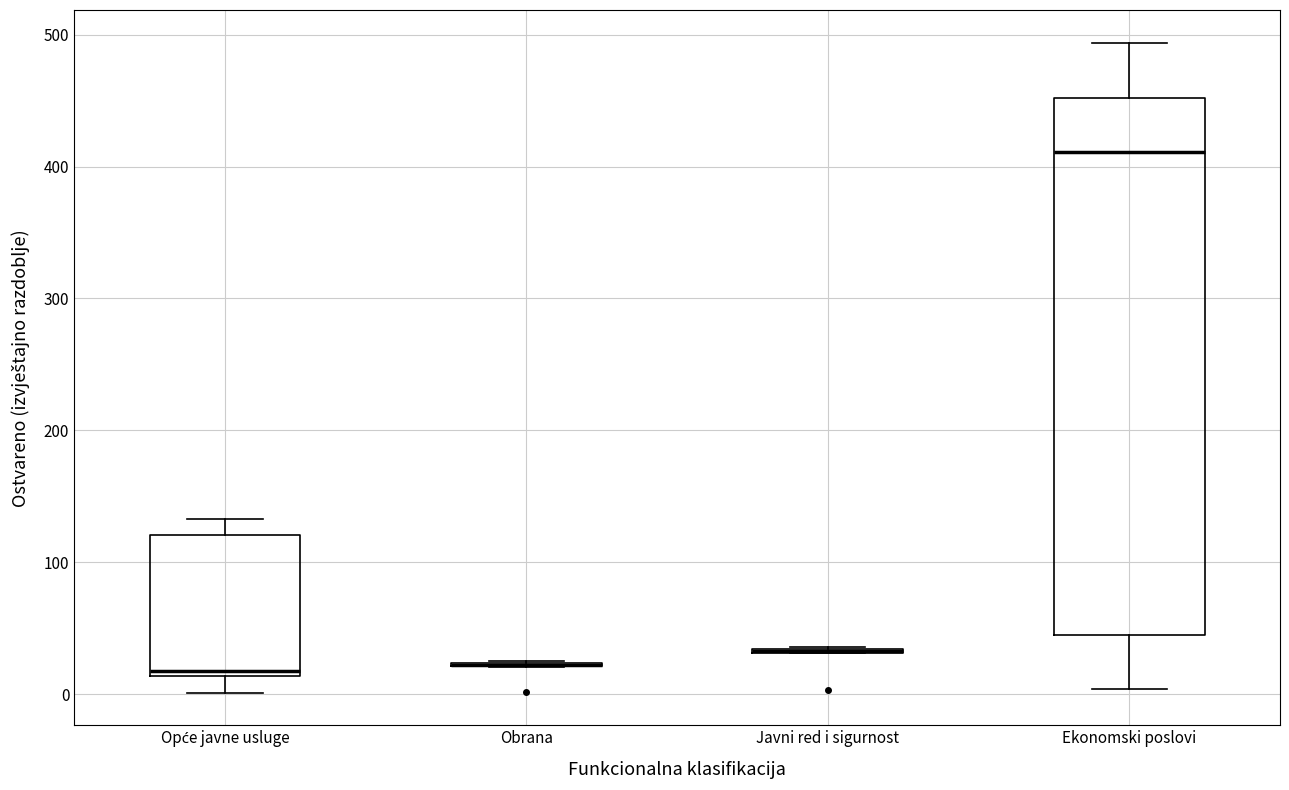

Reading left to right, transcribe this box plot: for each box, give where its median line is, the range the box spans, and where its two whiskers end, as read against the y-axis. The values are not printed on the chart, so give them approximately, as read against the axis.

Opće javne usluge: median 20, box 10 to 120, whiskers 0 to 130
Obrana: box collapsed to a line at 20, whiskers 20 to 30
Javni red i sigurnost: box collapsed to a line at 30, whiskers 30 to 40
Ekonomski poslovi: median 410, box 50 to 450, whiskers 0 to 490